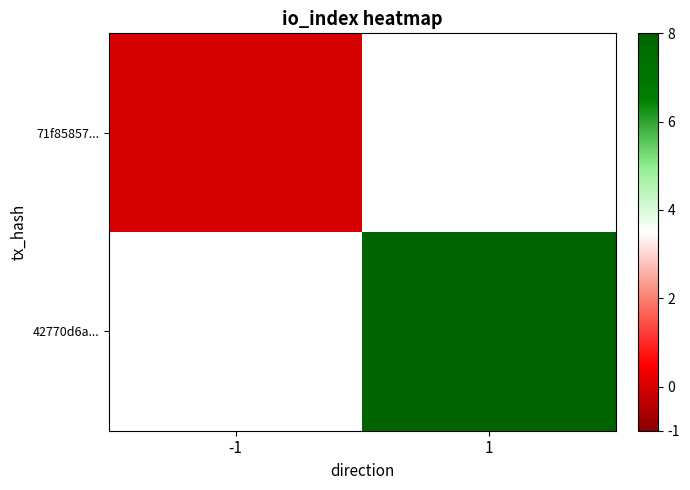

Is the value of 71f85857... at 1 greater than the value of 42770d6a... at 1?

No